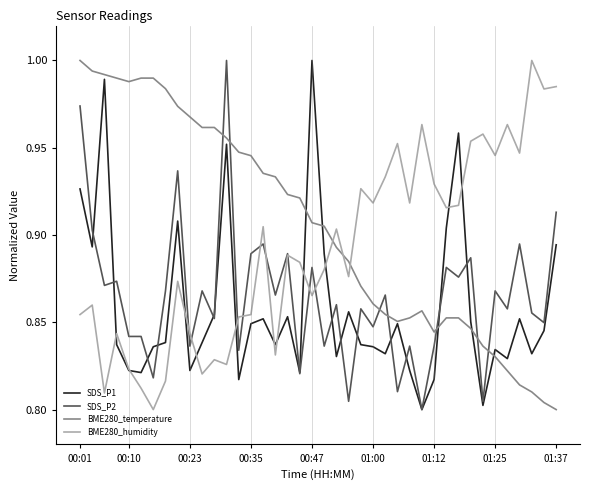

Which series has the largest total across all categories?

BME280_temperature